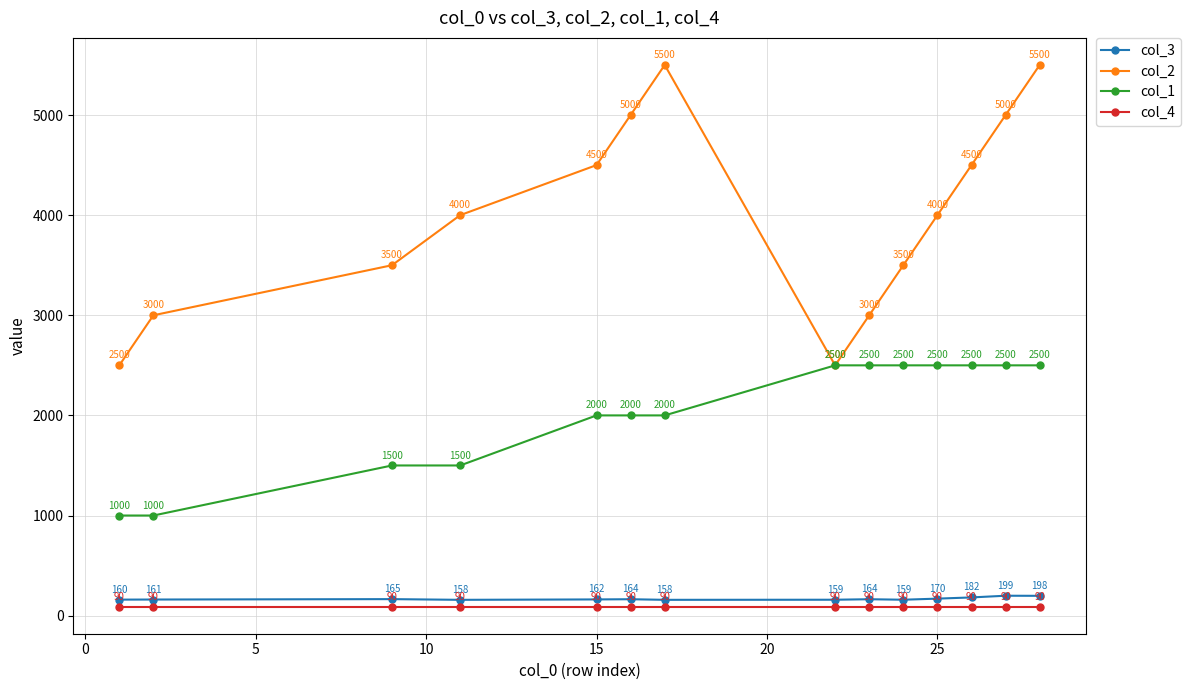

Which series has the largest total across all categories?

col_2